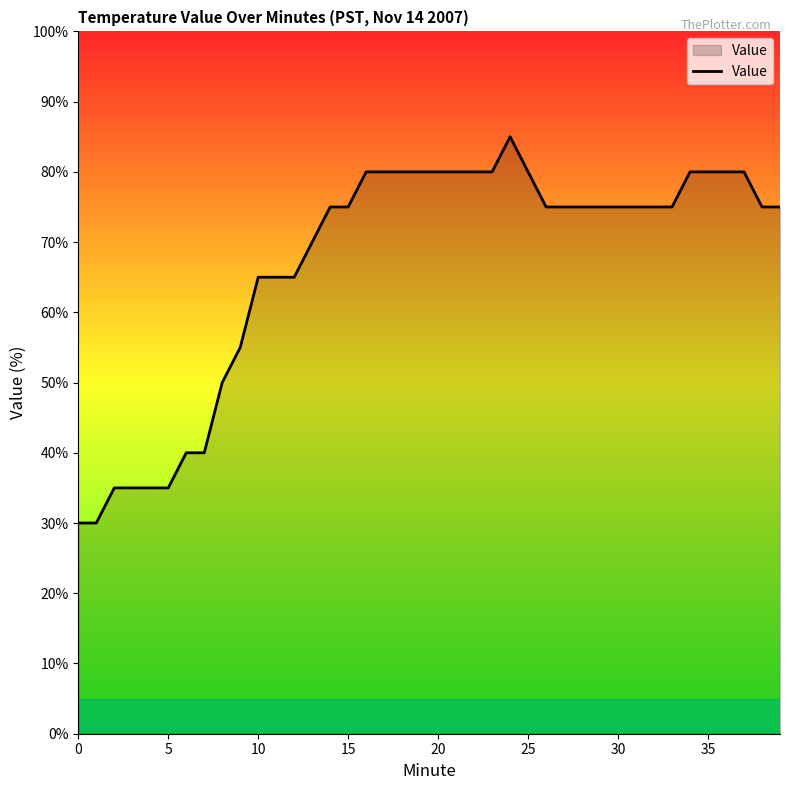

What is the difference between the maximum and minimum values?

55.0